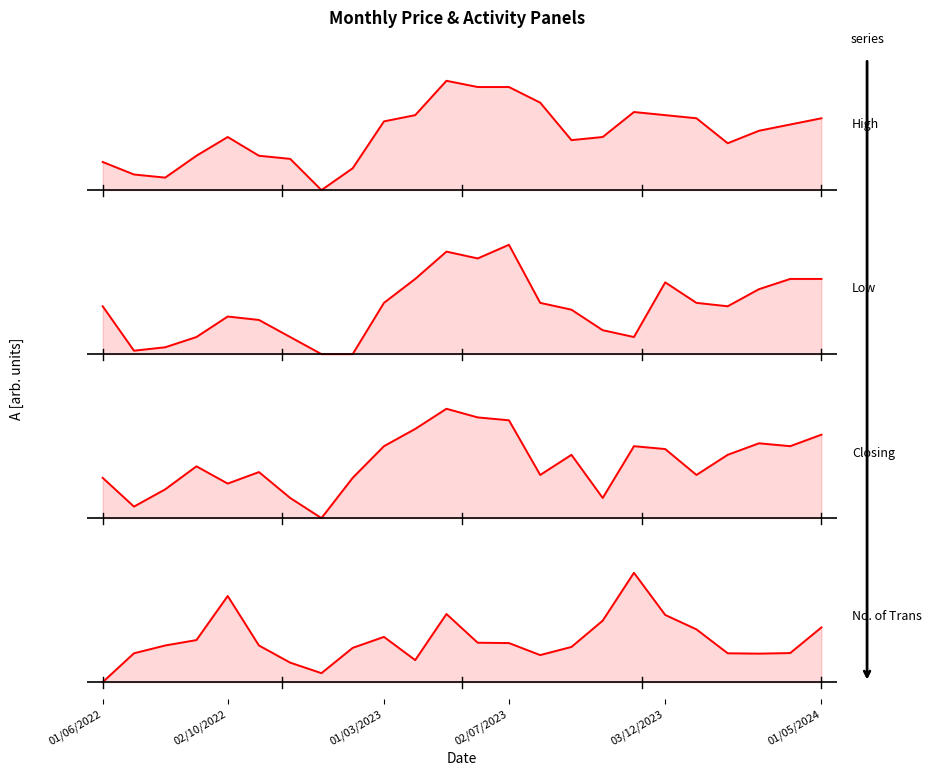

Which category has the highest value across all series?

11